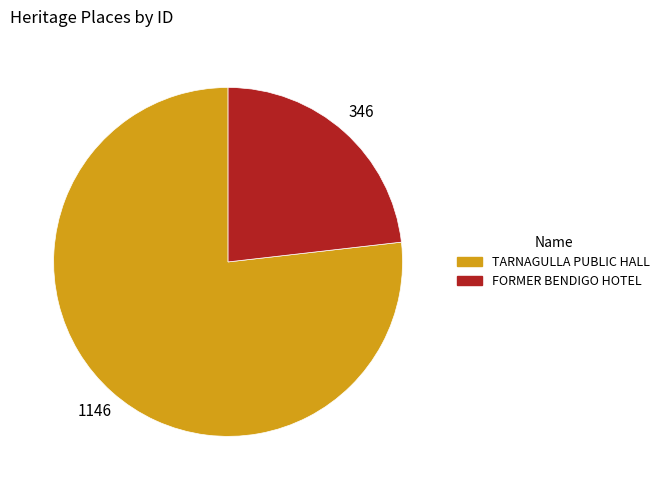

Do TARNAGULLA PUBLIC HALL and FORMER BENDIGO HOTEL together represent more than half of the pie?

Yes